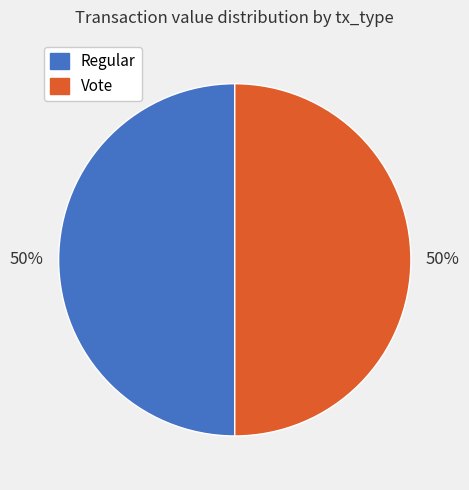

Do Regular and Vote together represent more than half of the pie?

Yes